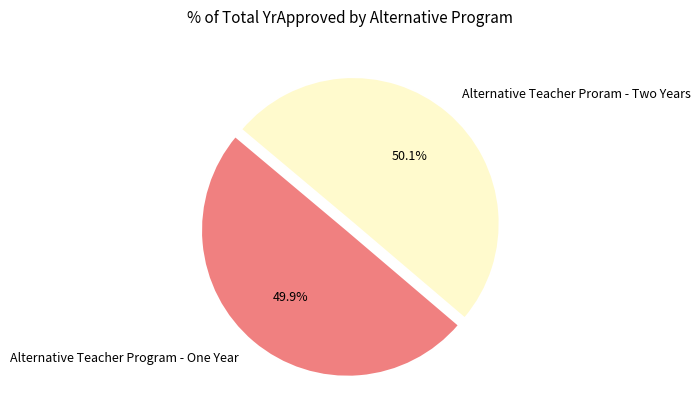

Is there any slice that represents more than half of the pie?

Yes